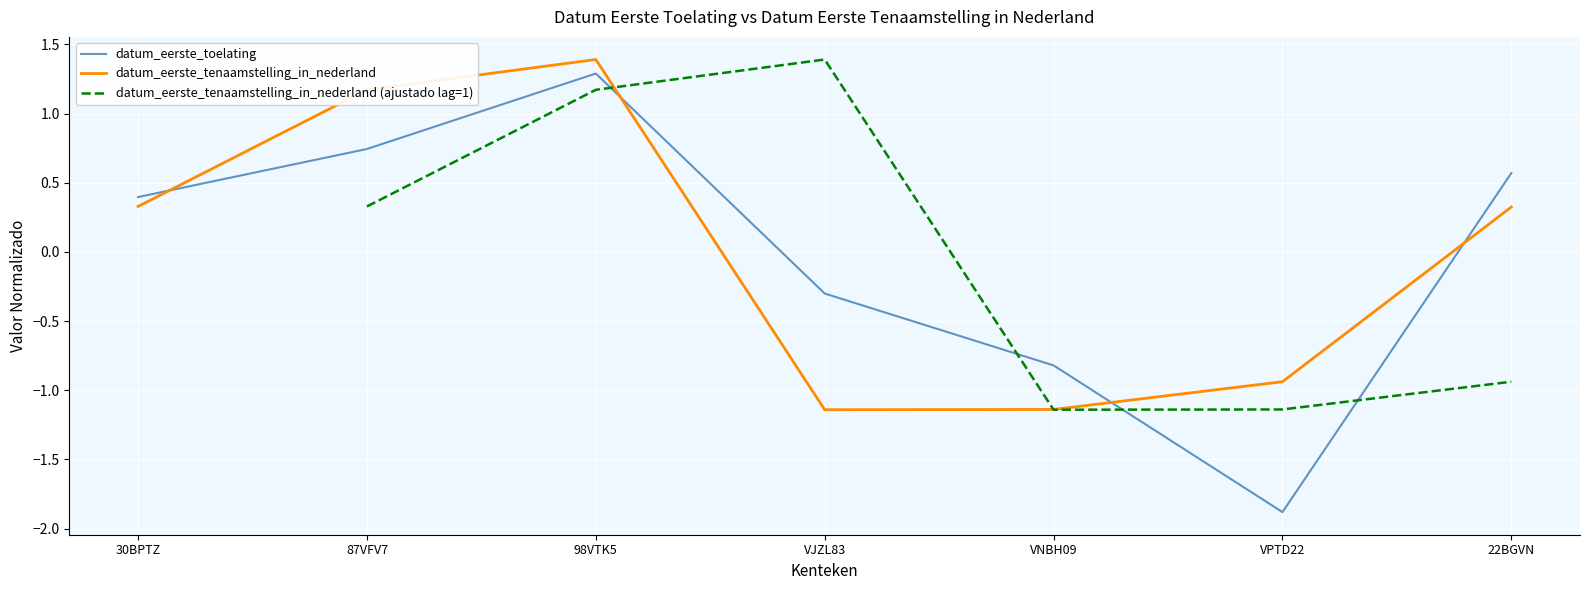

List the labels in order of datum_eerste_toelating value, largest first.

98VTK5, 87VFV7, 22BGVN, 30BPTZ, VJZL83, VNBH09, VPTD22